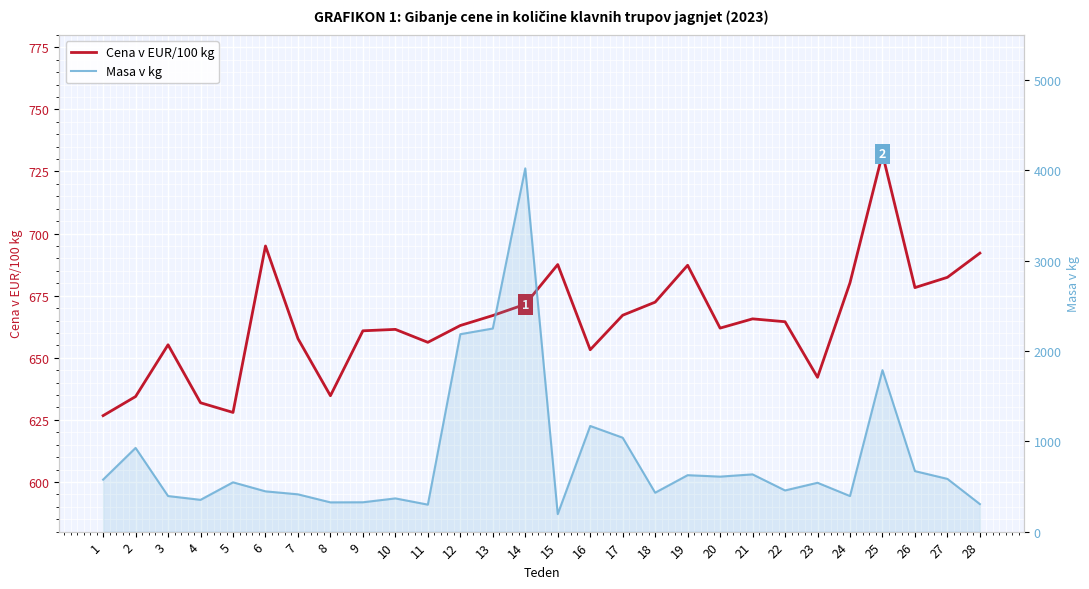

How many distinct data groups are displayed?

2